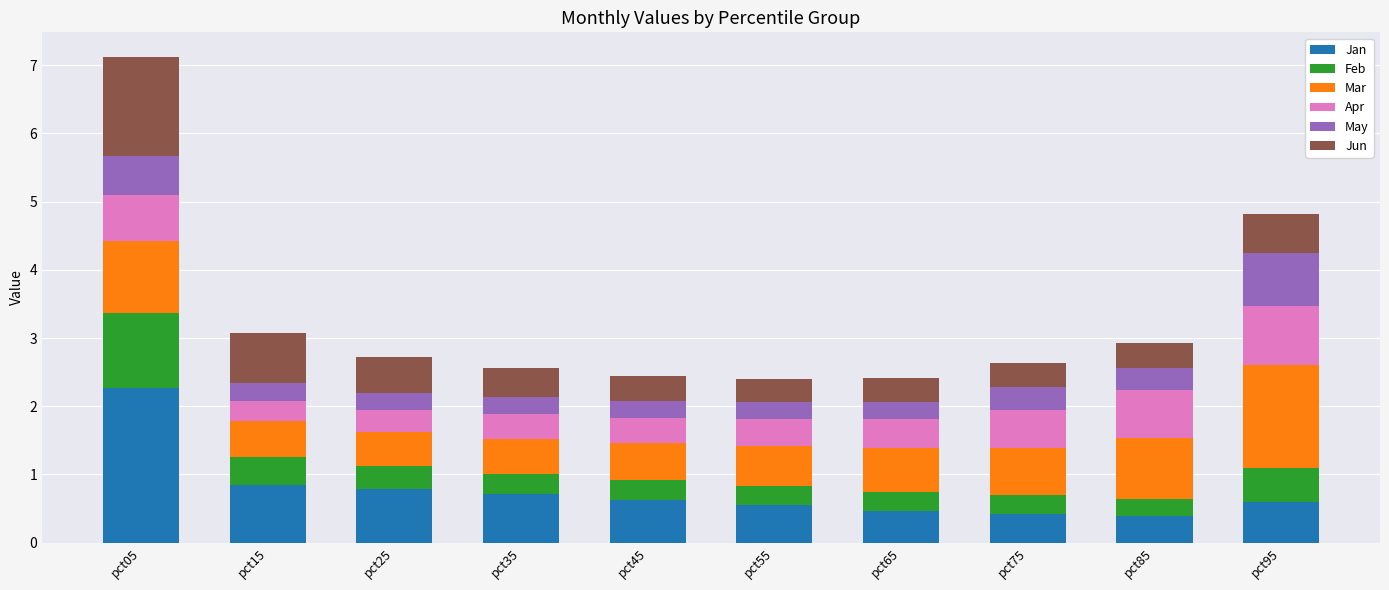

The Jan series shows 0.4 at pct85. True or false?

True